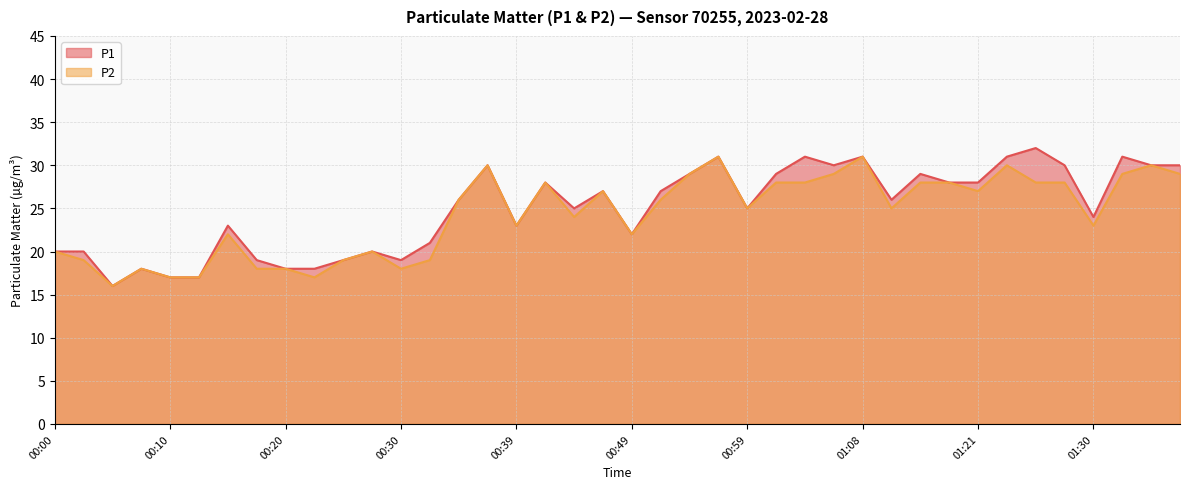

True or false: P1 and P2 intersect in this chart.

False